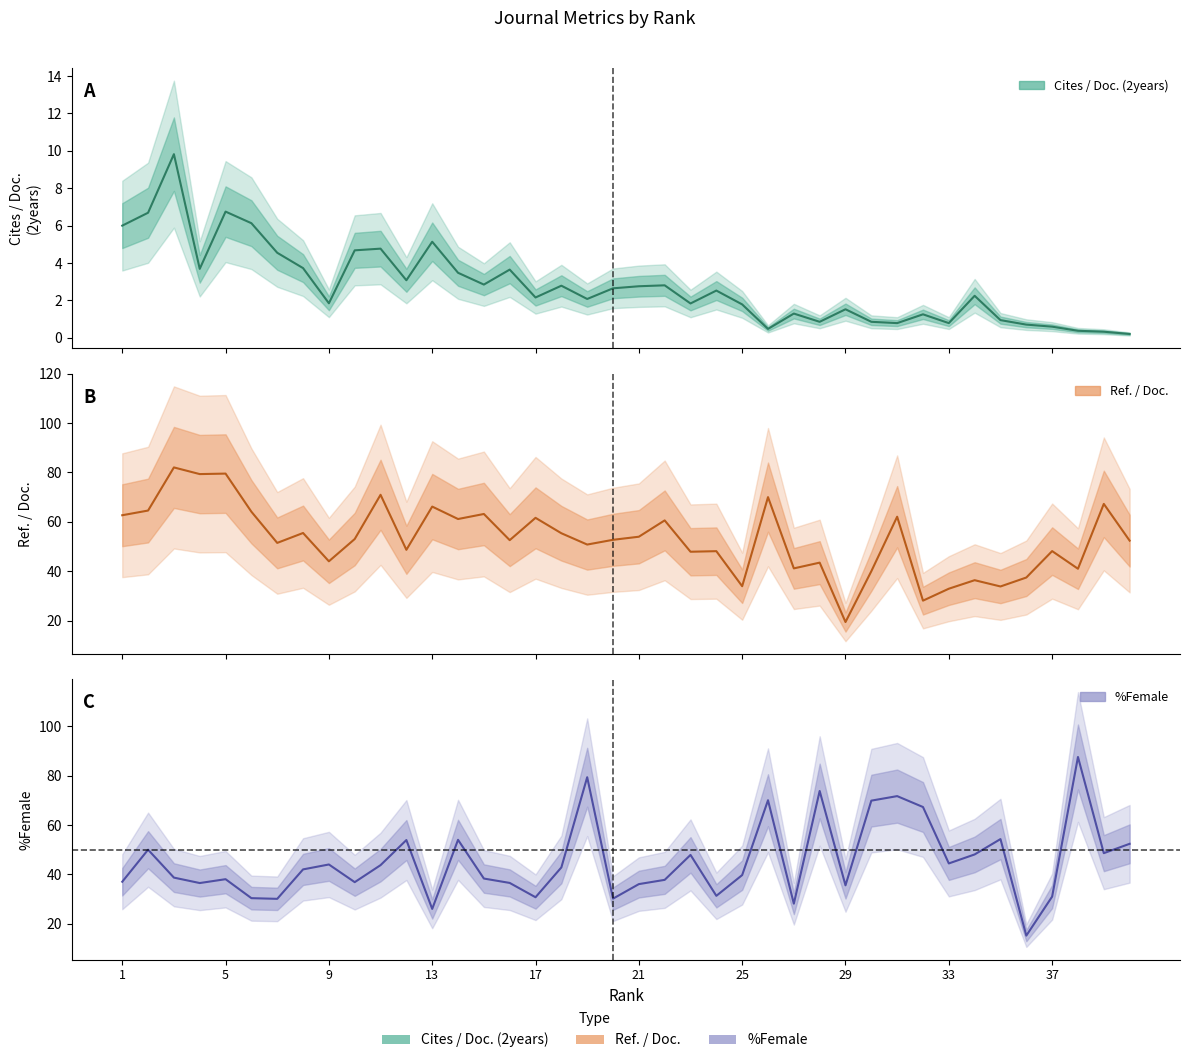

What are all the series names shown in the legend?

Cites / Doc. (2years), Ref. / Doc., %Female